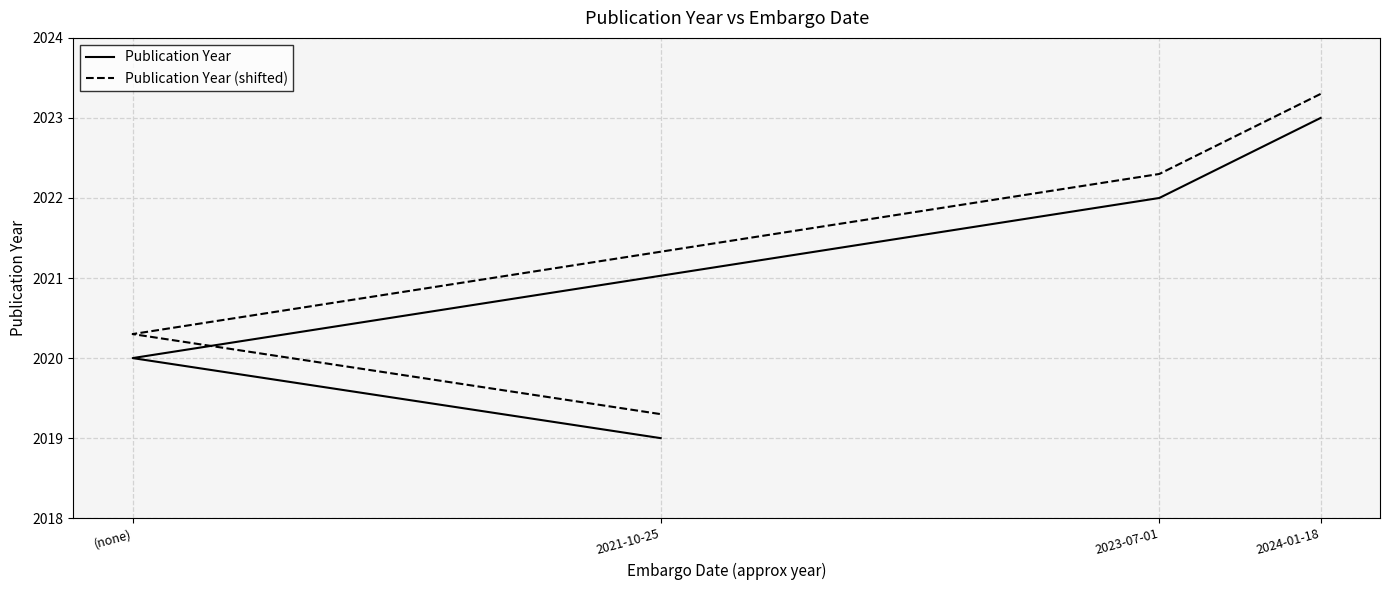

Which series has the largest total across all categories?

Publication Year (shifted)